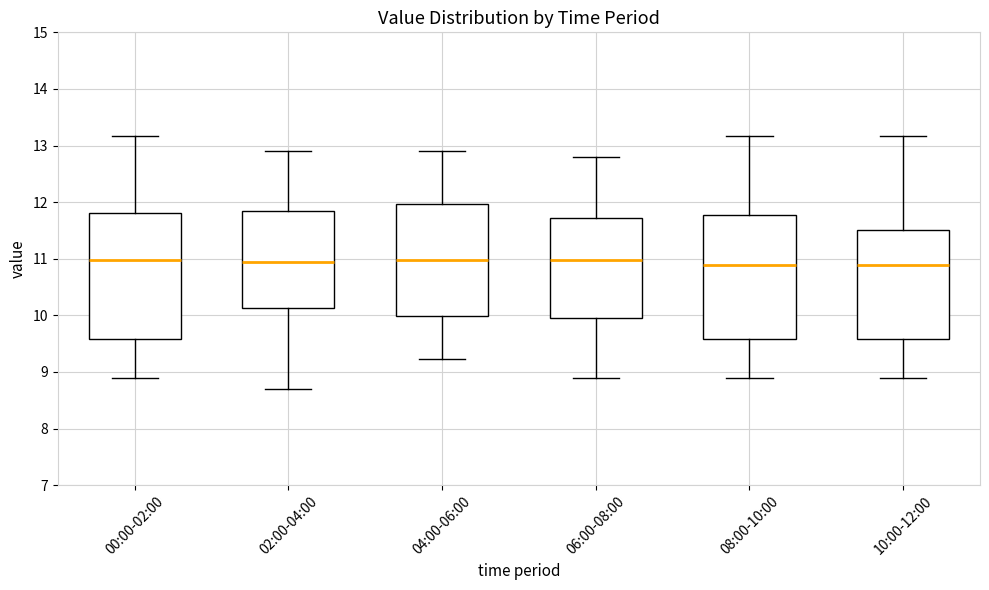

Reading left to right, read every box against the y-axis: the position of its median line, the range the box covers, and the ends of its whiskers. The values are not printed on the chart, so give them approximately, as read against the axis.

00:00-02:00: median 11.0, box 9.6 to 11.8, whiskers 8.9 to 13.2
02:00-04:00: median 11.0, box 10.1 to 11.8, whiskers 8.7 to 12.9
04:00-06:00: median 11.0, box 10.0 to 12.0, whiskers 9.2 to 12.9
06:00-08:00: median 11.0, box 10.0 to 11.7, whiskers 8.9 to 12.8
08:00-10:00: median 10.9, box 9.6 to 11.8, whiskers 8.9 to 13.2
10:00-12:00: median 10.9, box 9.6 to 11.5, whiskers 8.9 to 13.2